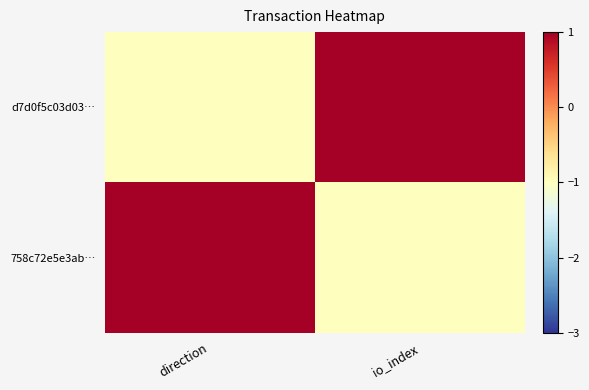

At how many categories does at least one series exceed 0?

2